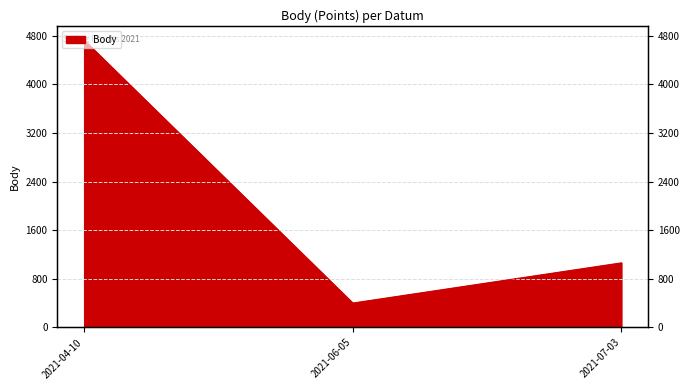

The chart shows a value of 250 at 2021-06-05. True or false?

False